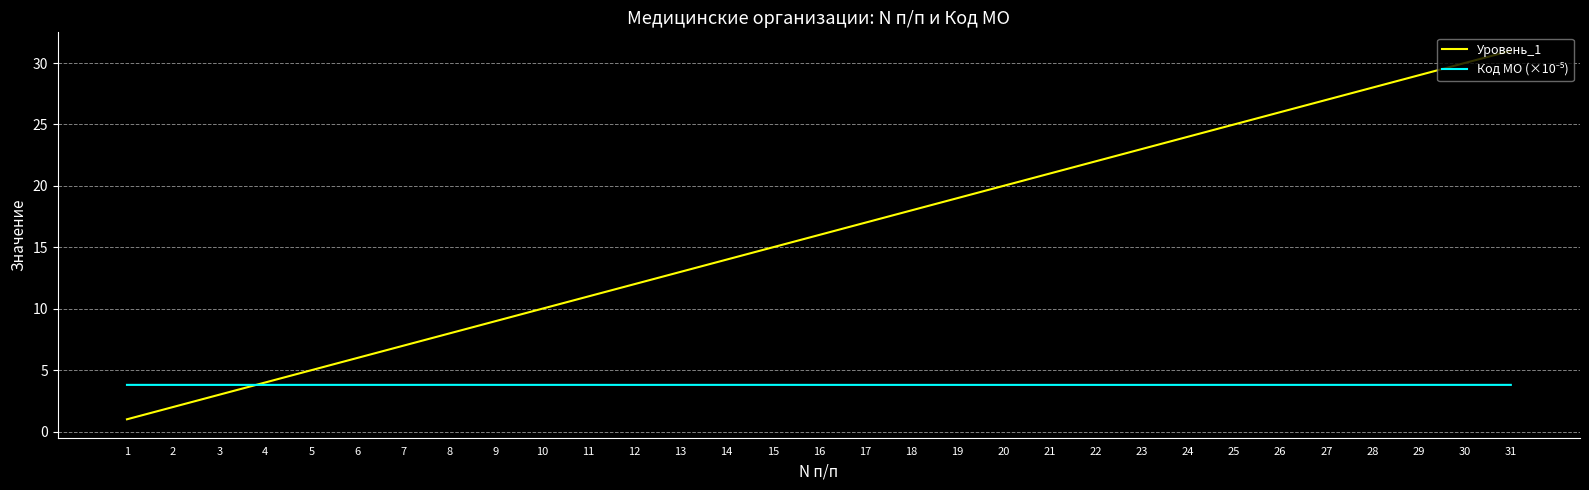

Which series has the largest range (max minus min)?

Уровень_1